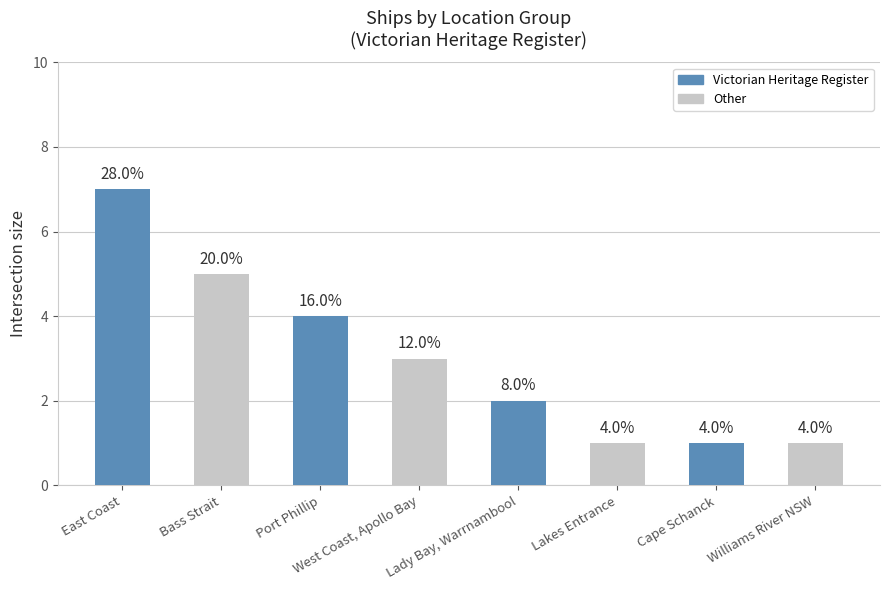

What is the difference between the maximum and minimum values?

6